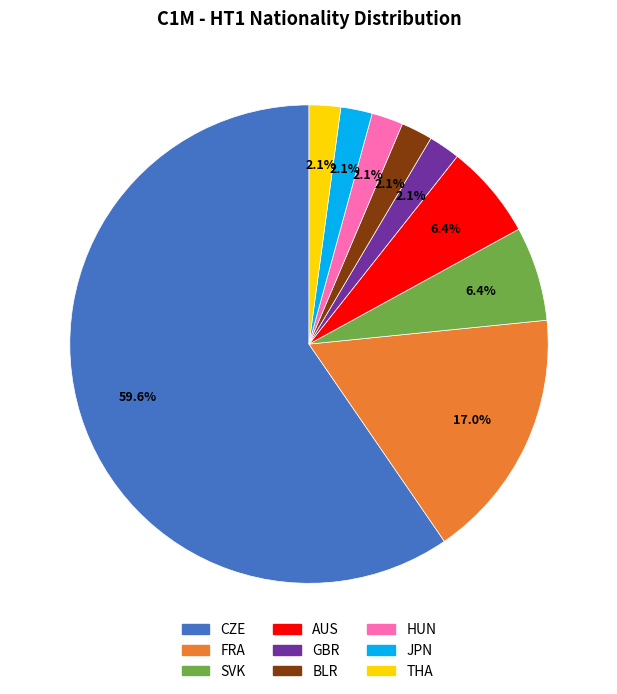

Is there a majority slice in this chart?

Yes